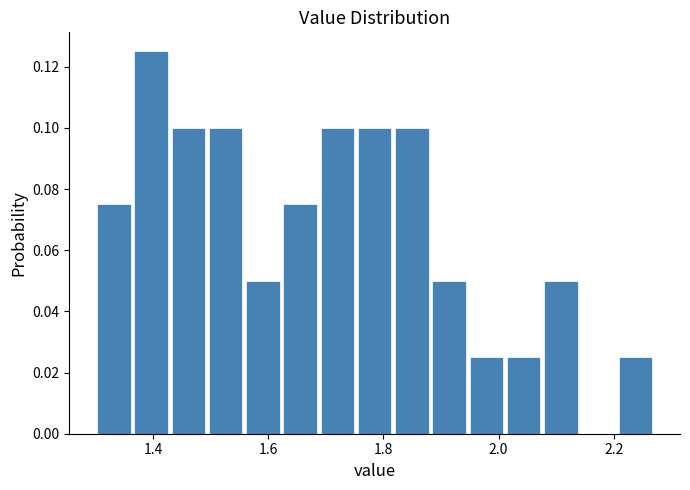

Read against the x-axis, roughly where is the centre of the tallest bar?

1.40